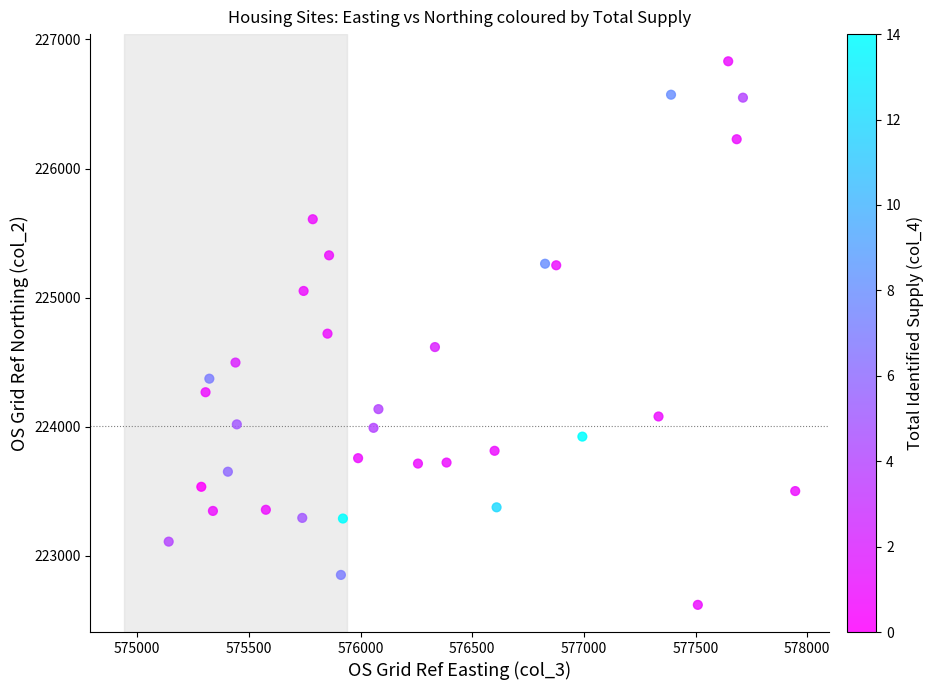

What is the range of X values (max minus min)?

2805